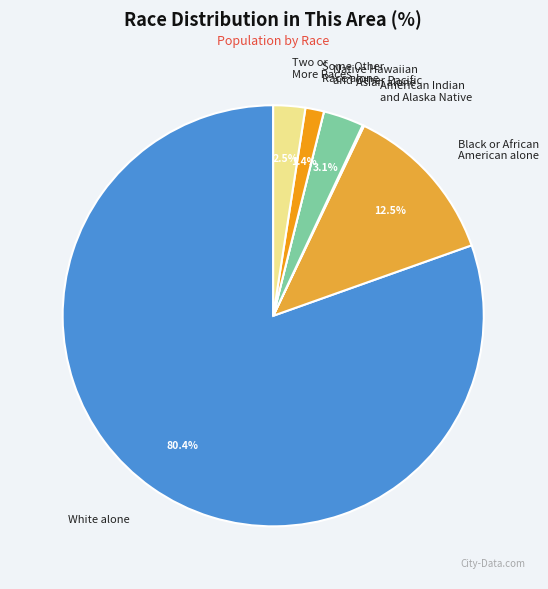

Between Asian alone and Two or More Races, which is larger?

Asian alone